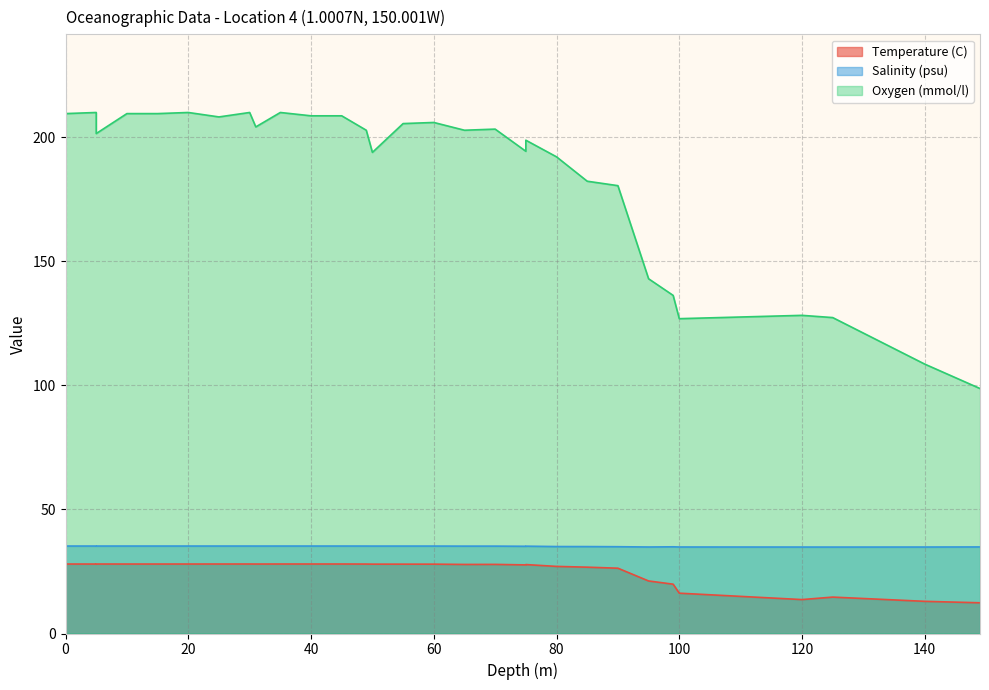

What is the spread (max minus min) of values at 90?

154.1